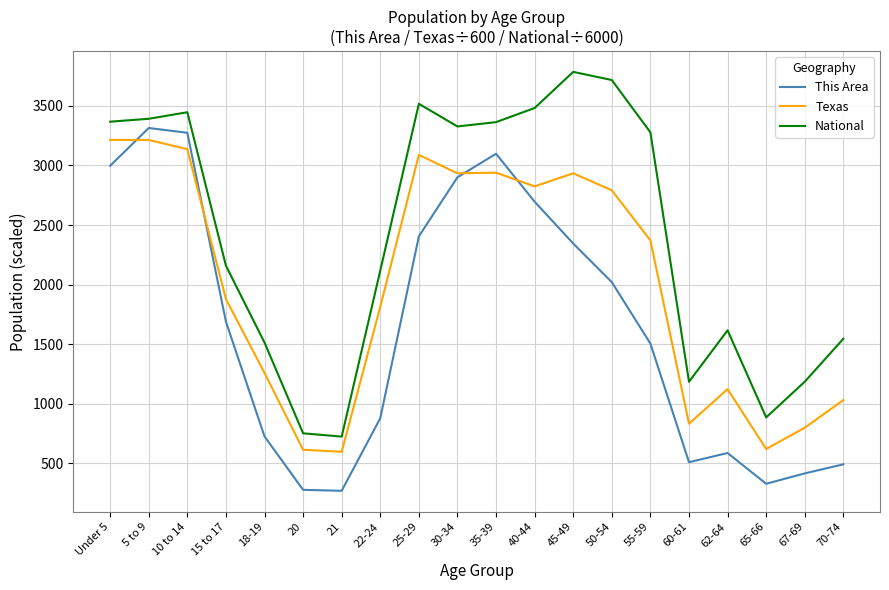

Which series changed the most between 10 to 14 and 60-61?

This Area